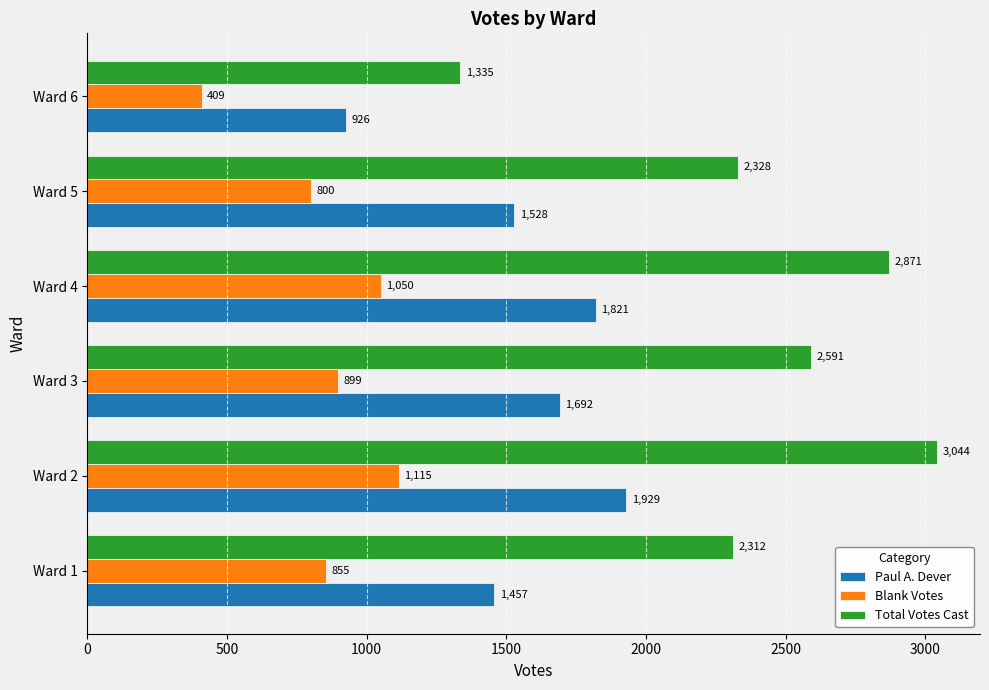

Between Ward 2 and Ward 6, which series saw the biggest shift?

Total Votes Cast